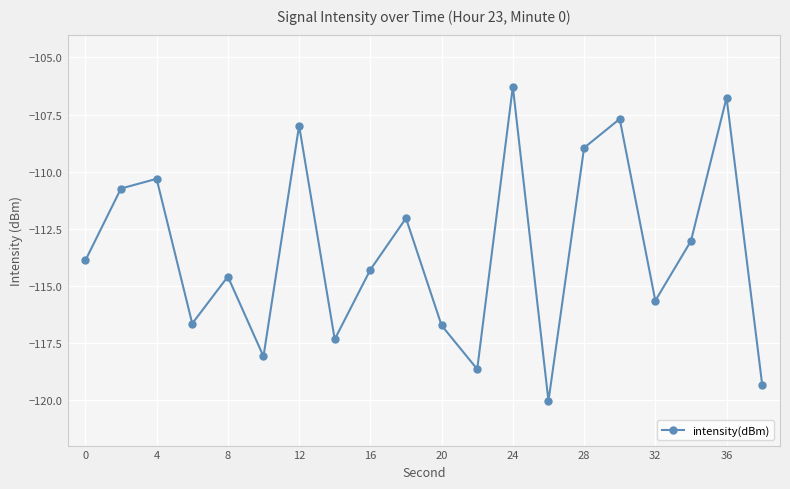

What is the maximum value shown in the chart?

-106.3